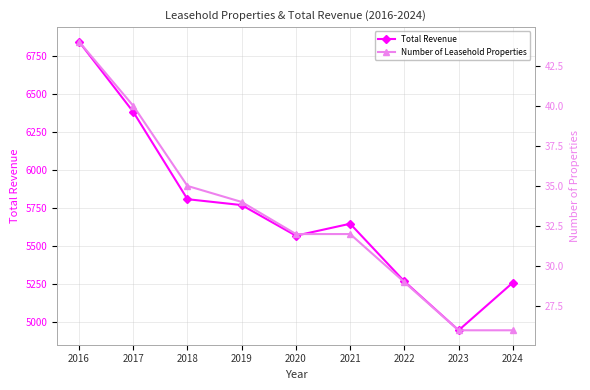

True or false: Number of Leasehold Properties has a value of 26.0 at 2024.

True